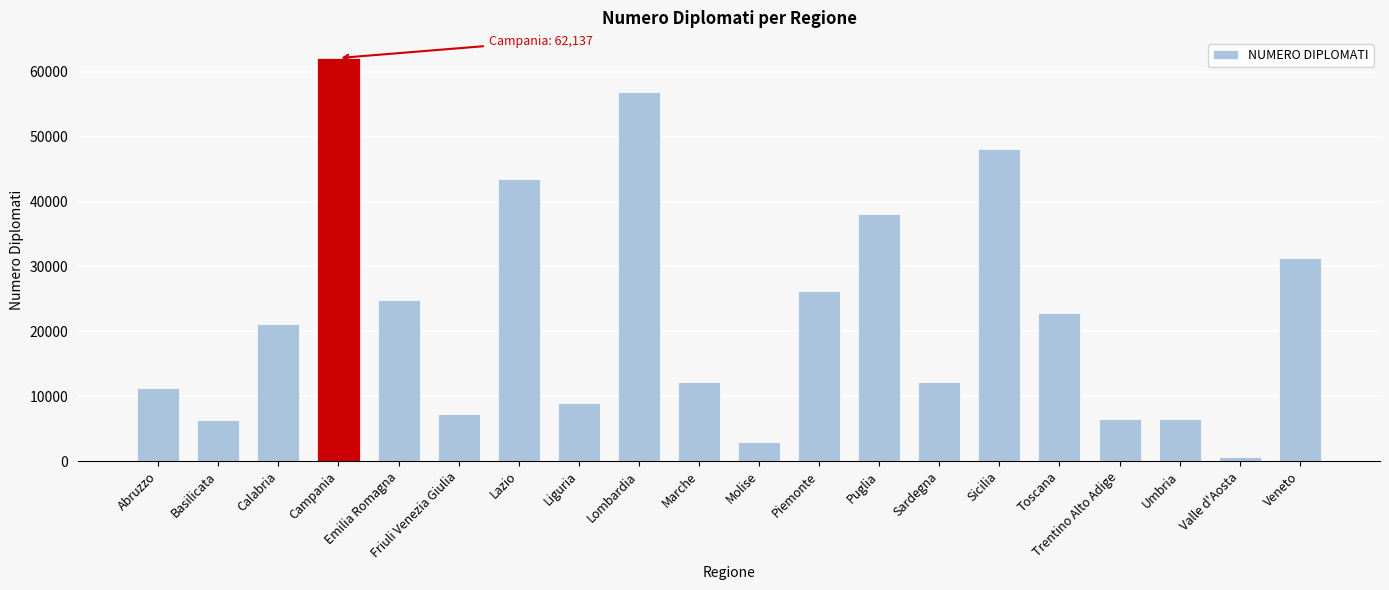

What is the greatest value displayed?

62137